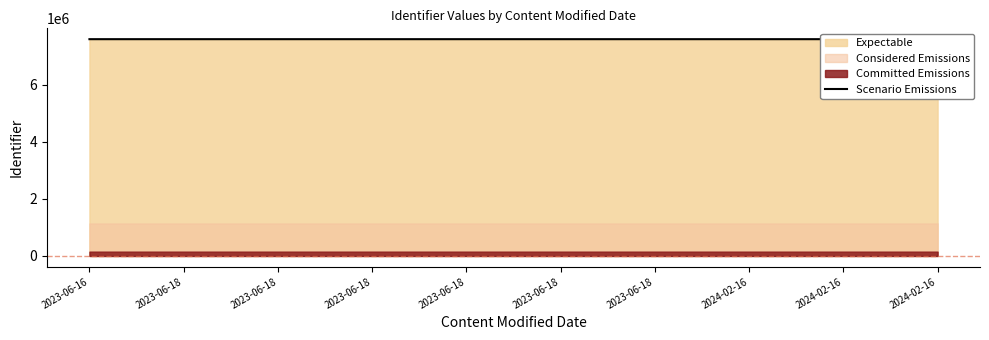

The value at 2024-02-16 is 7605806. True or false?

True